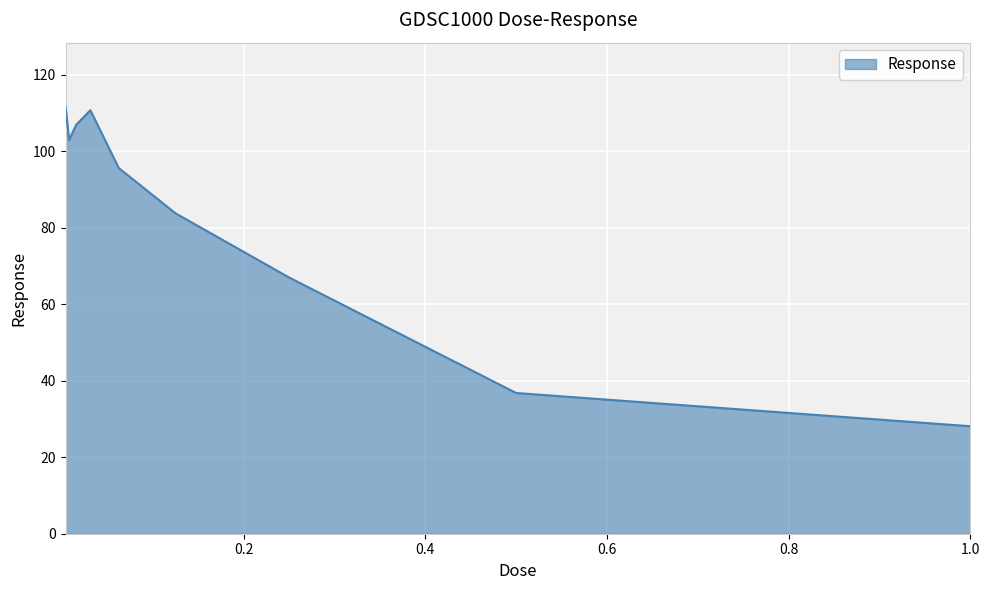

What is the maximum value shown in the chart?

111.7